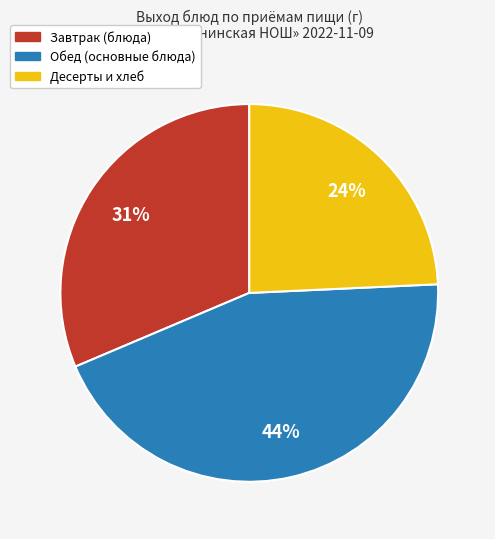

To the nearest percent, what is the average slice percentage?

33%